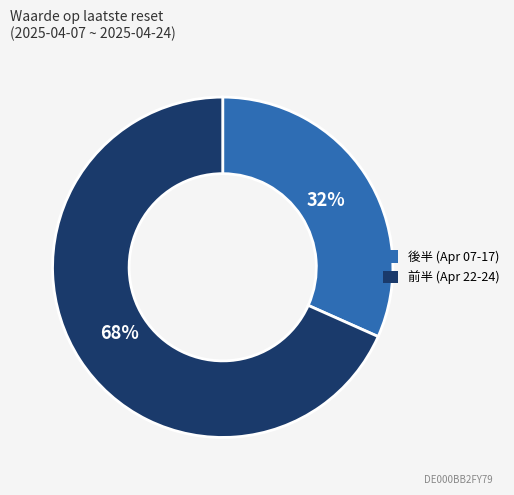

Between 後半 (Apr 07-17) and 前半 (Apr 22-24), which is larger?

前半 (Apr 22-24)